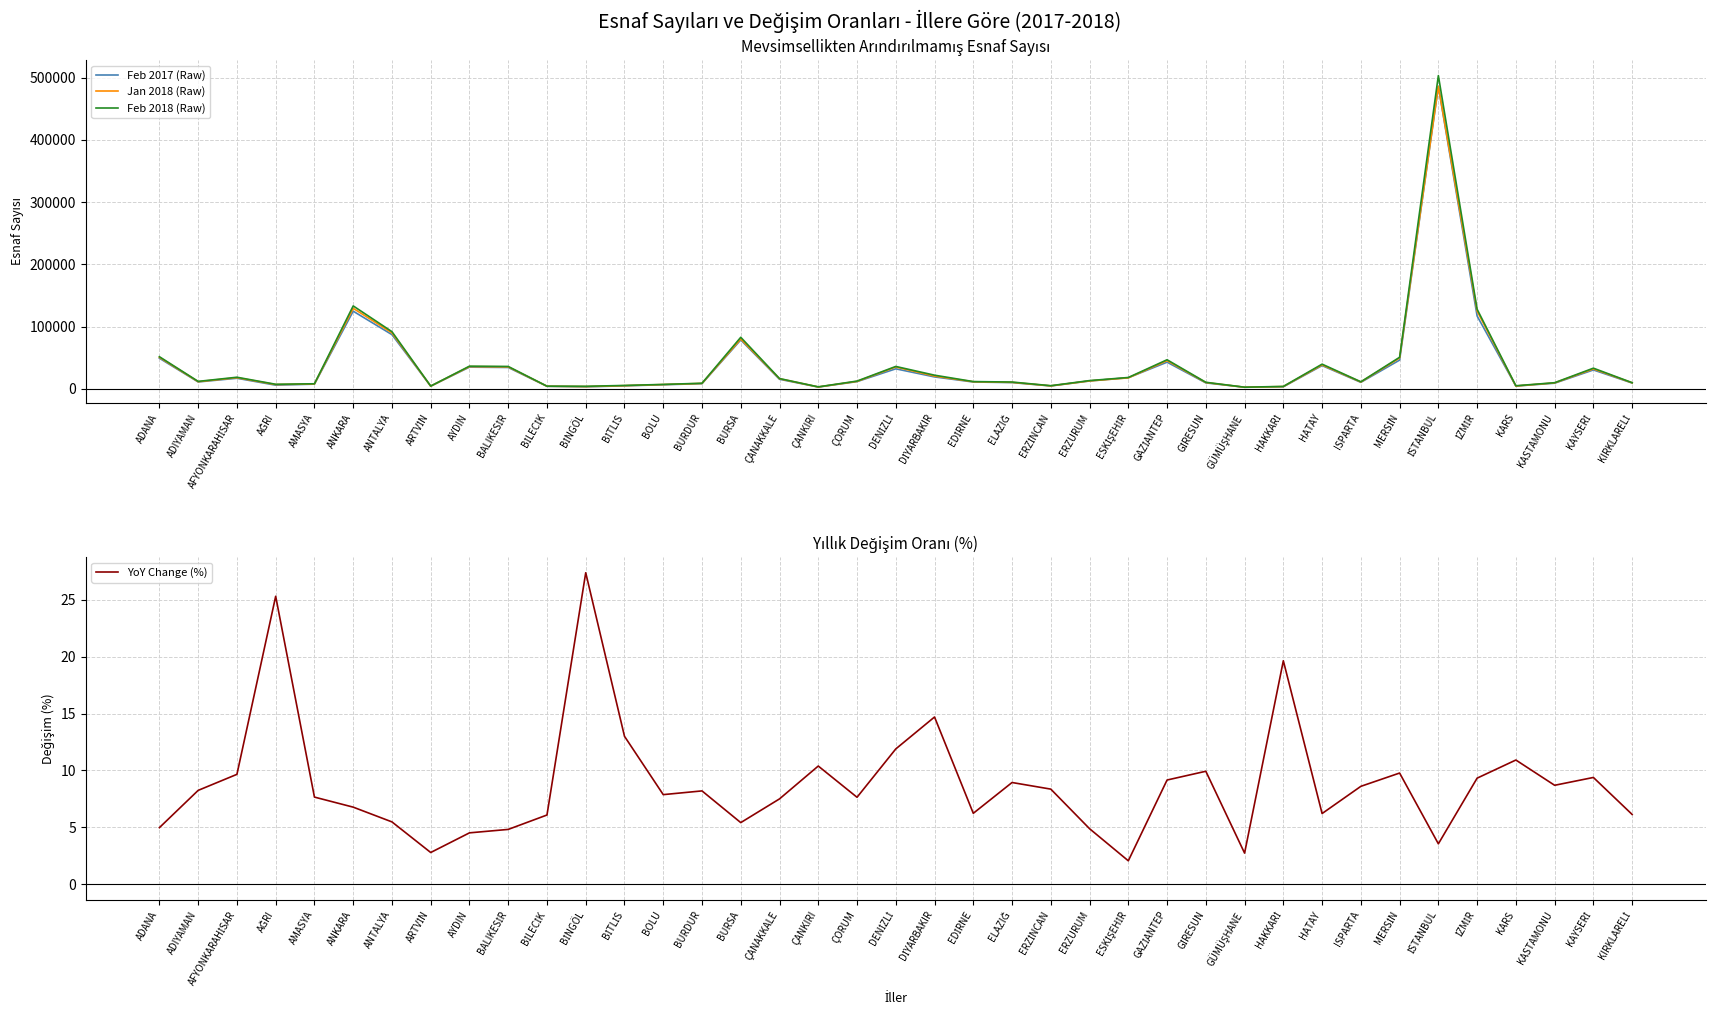

What is the difference between the highest and lowest values at ISPARTA?

11269.4